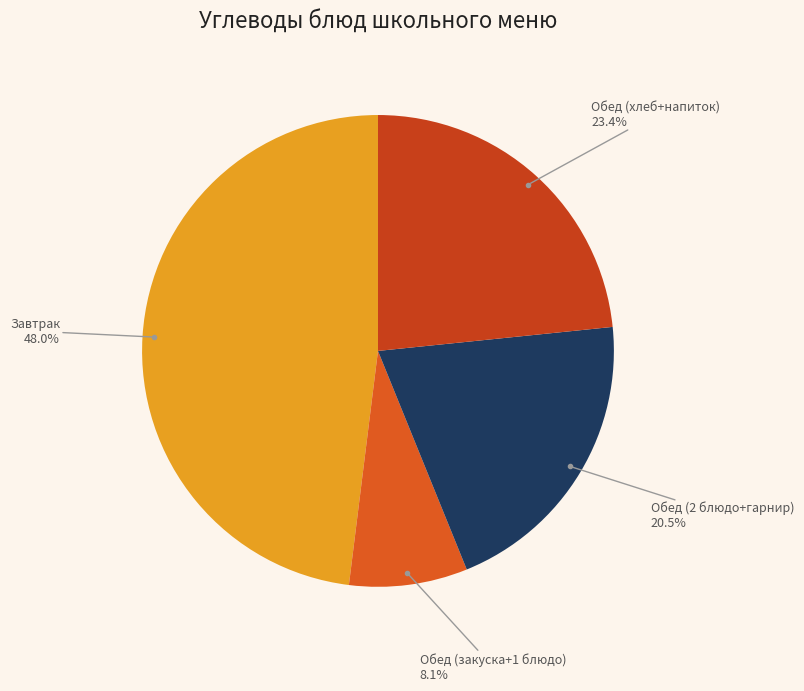

To the nearest percent, what is the average slice percentage?

25%